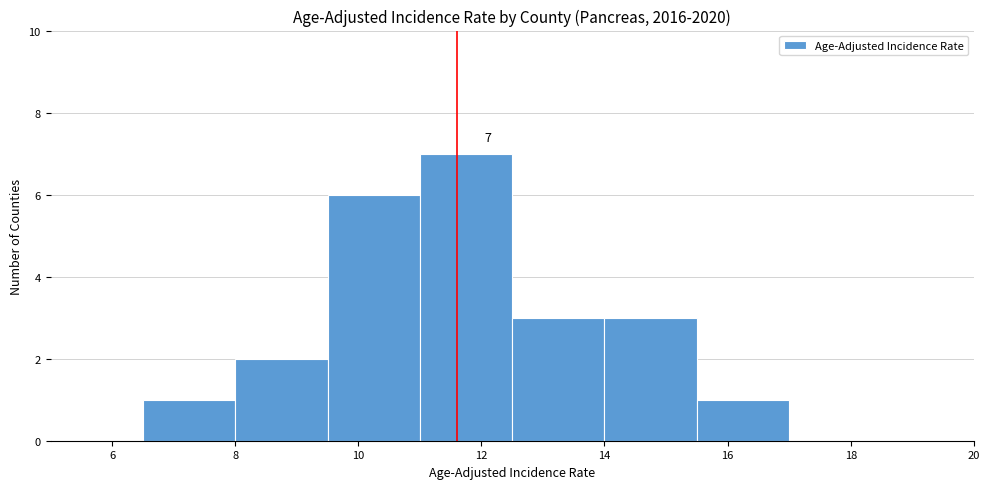

Over which range of the x-axis is the bar tallest?

11.0 to 12.5